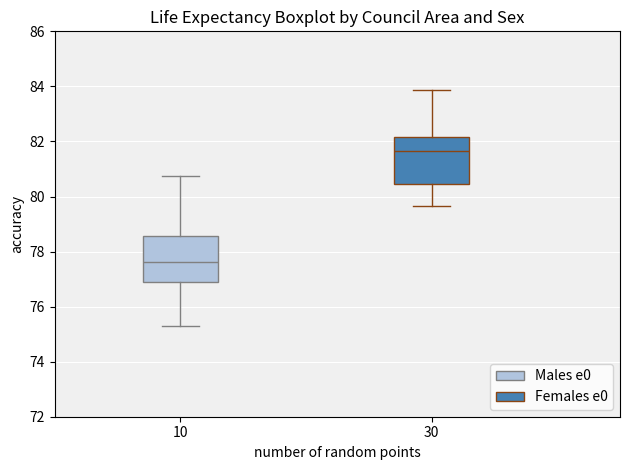

Where does the median line of the box at x = 10 sit on the y-axis? The values are not printed on the chart, so give them approximately, as read against the axis.

77.6